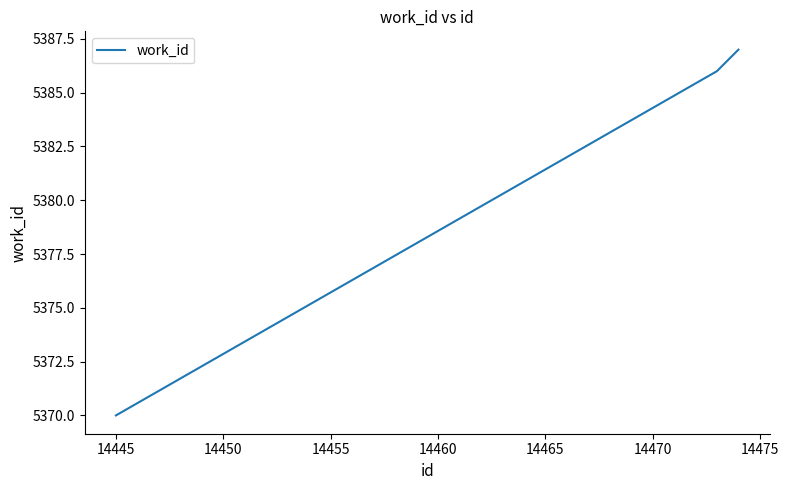

What is the difference between the maximum and minimum values?

17